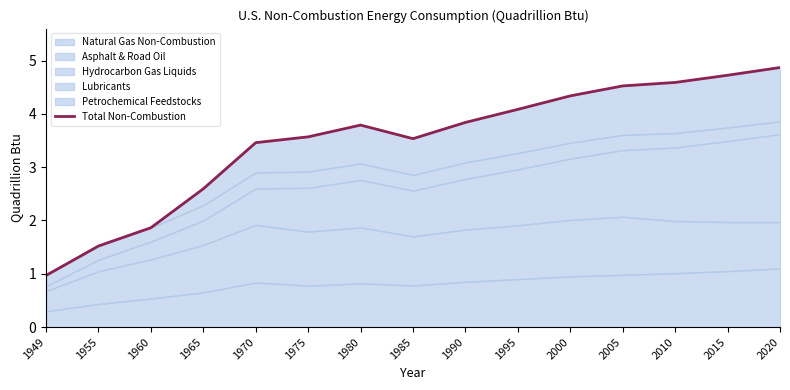

The chart shows a value of 6.4 at 1980. True or false?

False